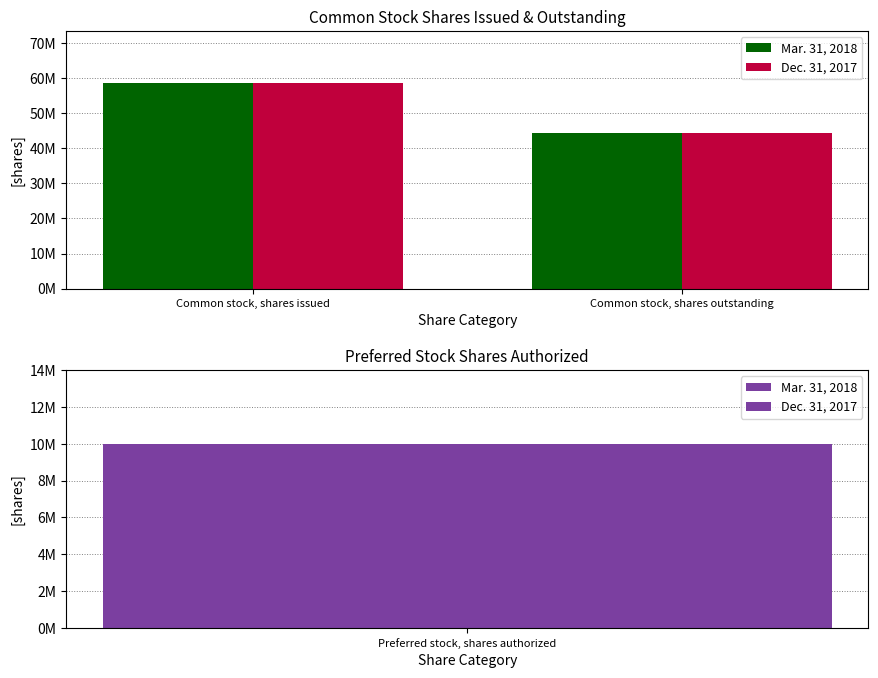

How many Mar. 31, 2018 values are between 44408796 and 58713596?

2